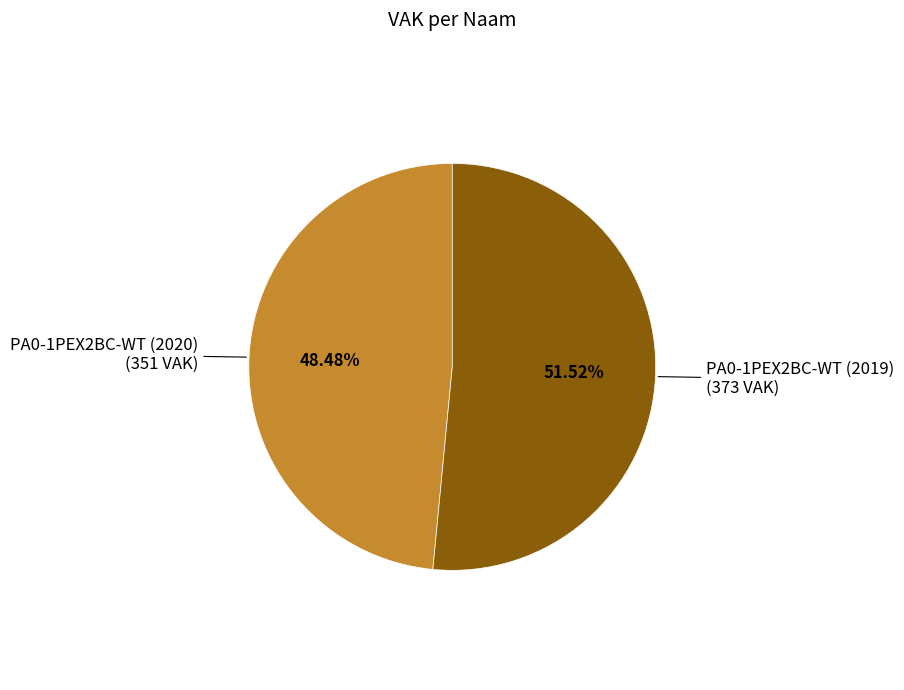

Combined, what portion of the pie is PA0-1PEX2BC-WT (2019) and PA0-1PEX2BC-WT (2020)?

100.0%